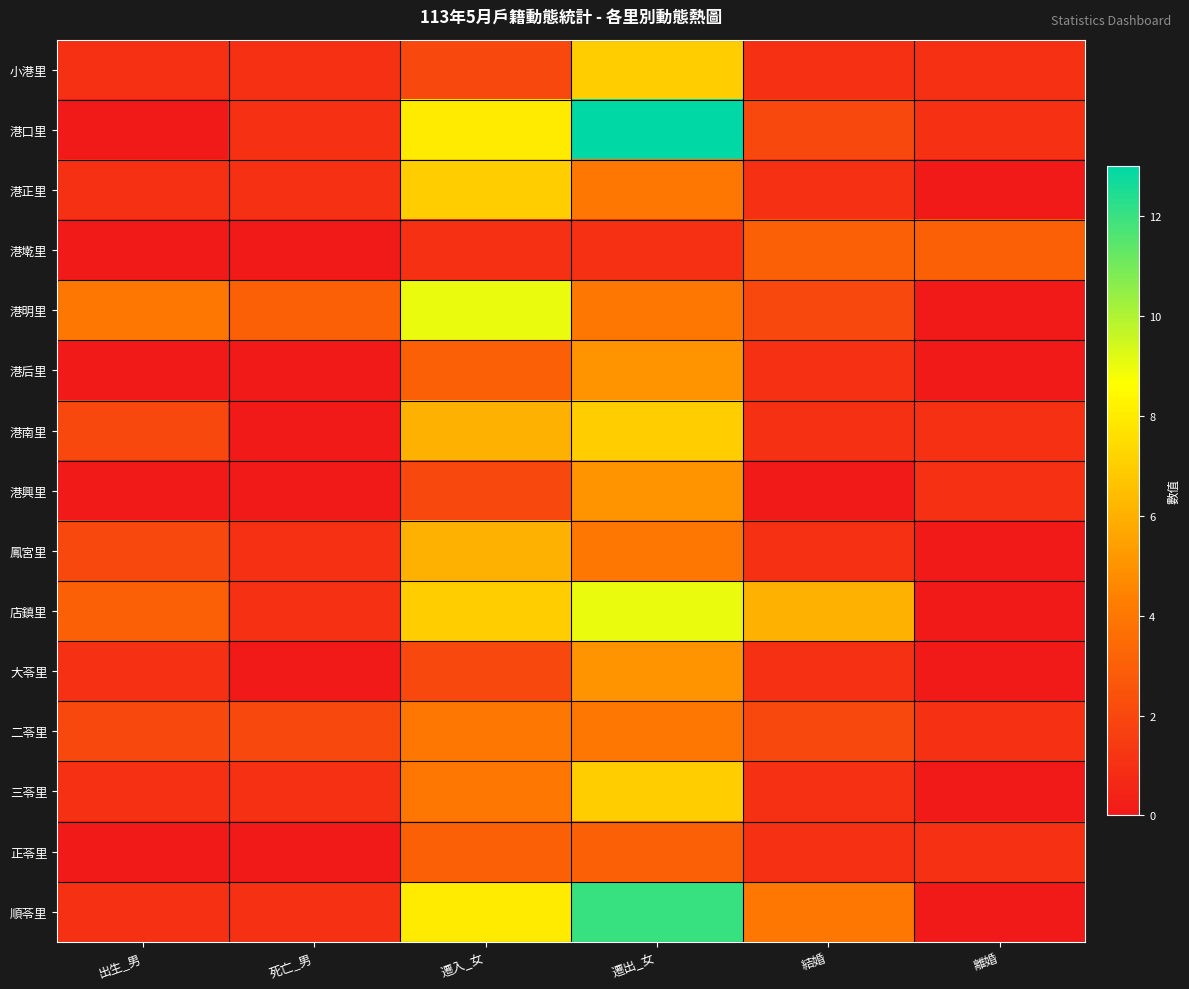

What is the spread (max minus min) of values at 出生_男?

4